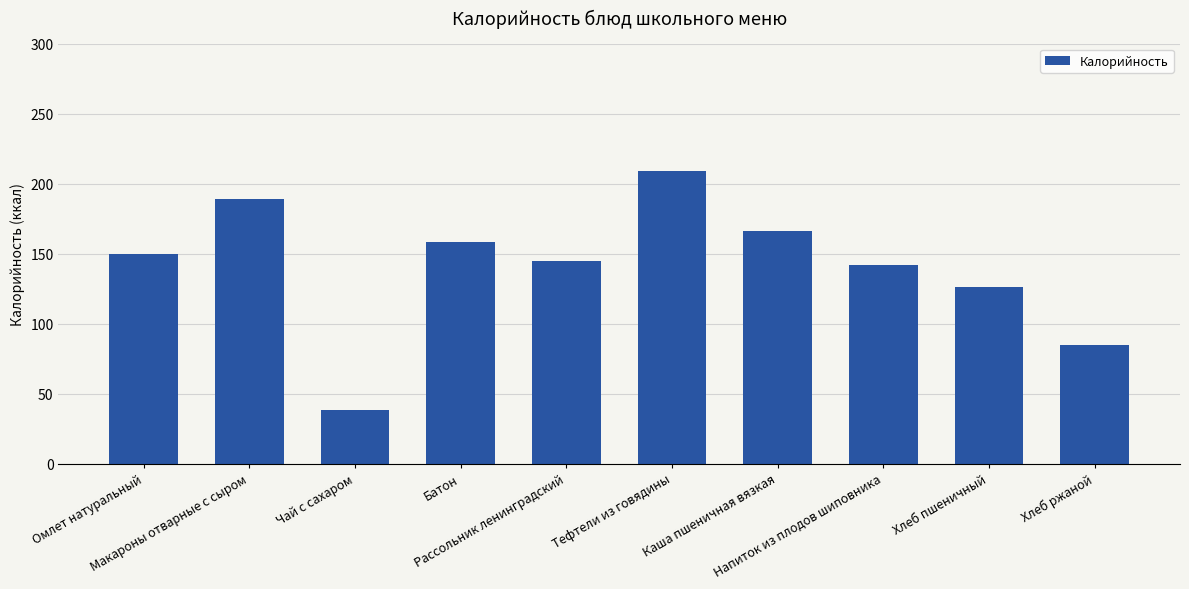

Read the value at Напиток из плодов шиповника, to the nearest 10.

140